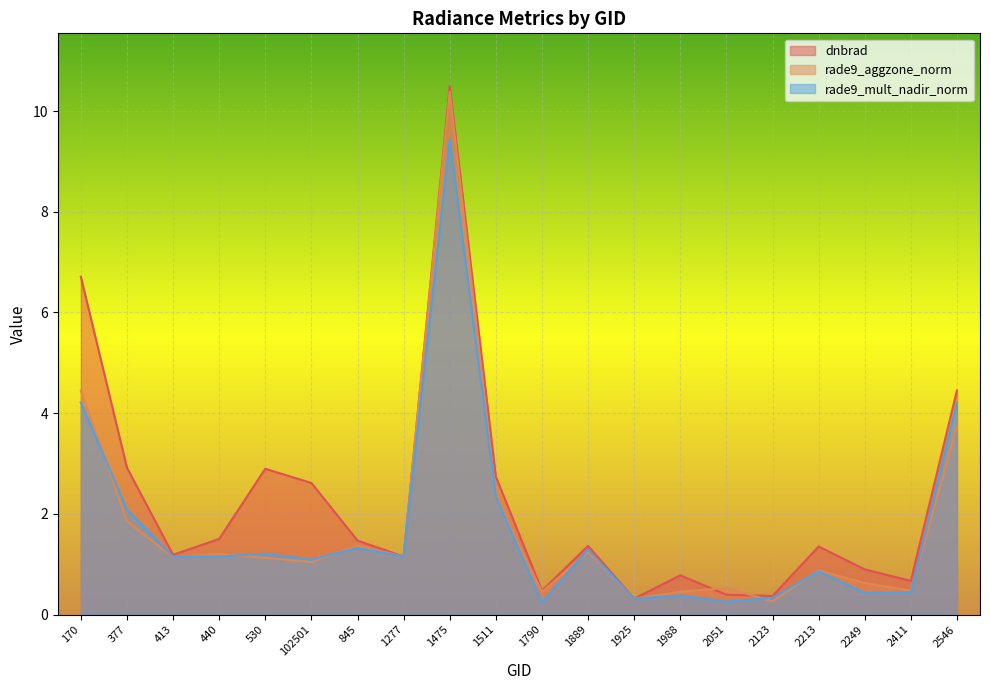

How many lines are shown in the chart?

3